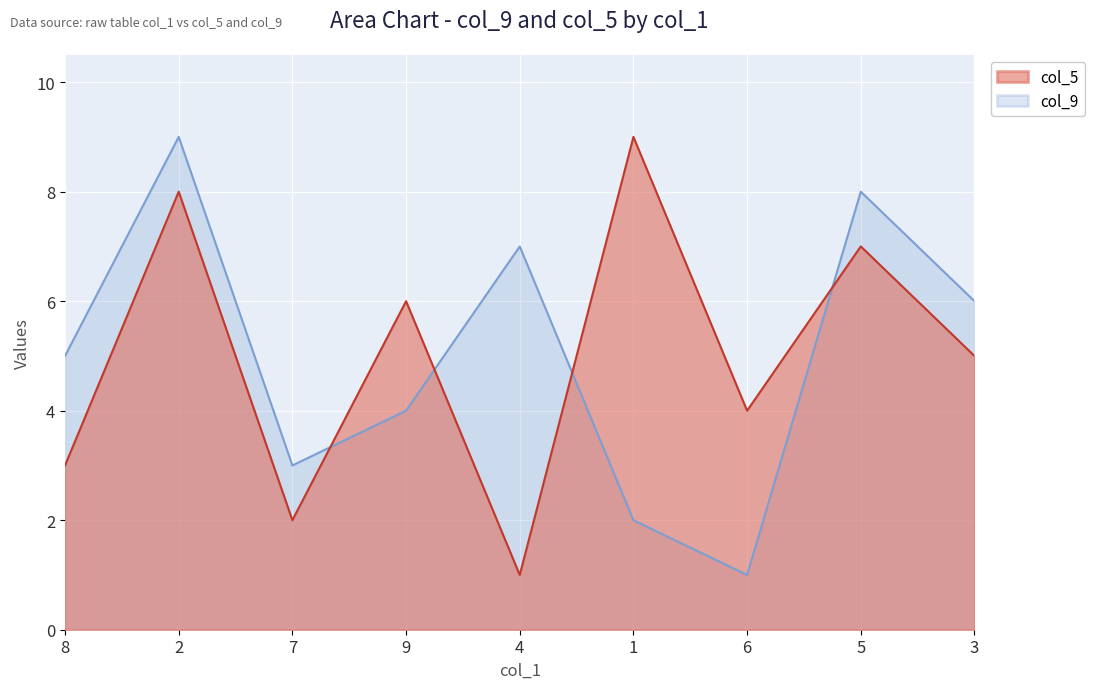

What is the difference between the maximum and minimum values in the col_9 series?

8